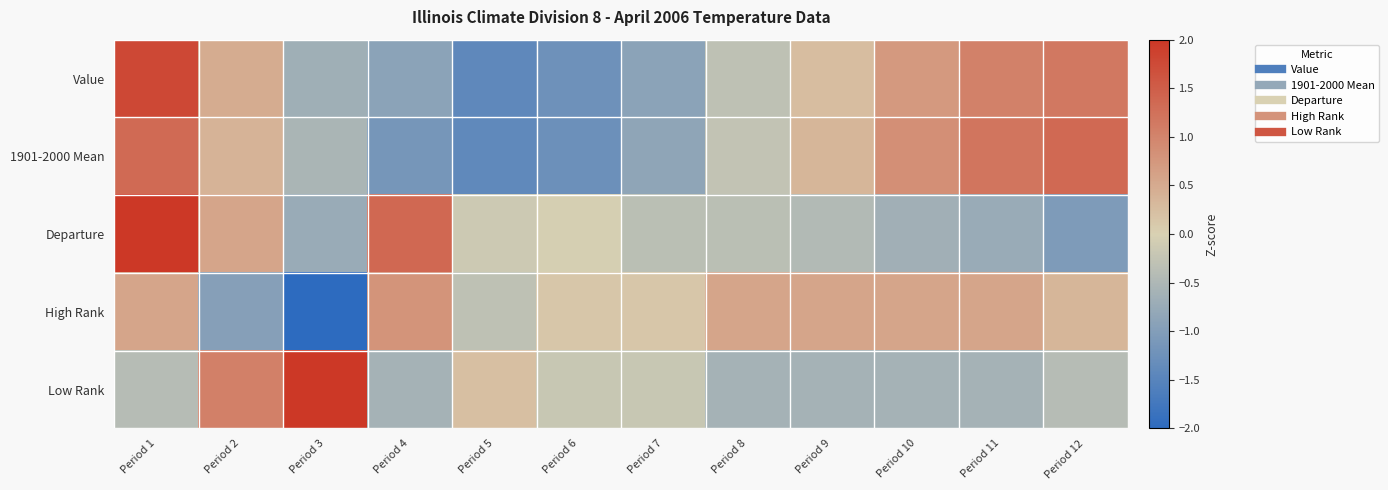

Which series has the widest spread of values?

High Rank